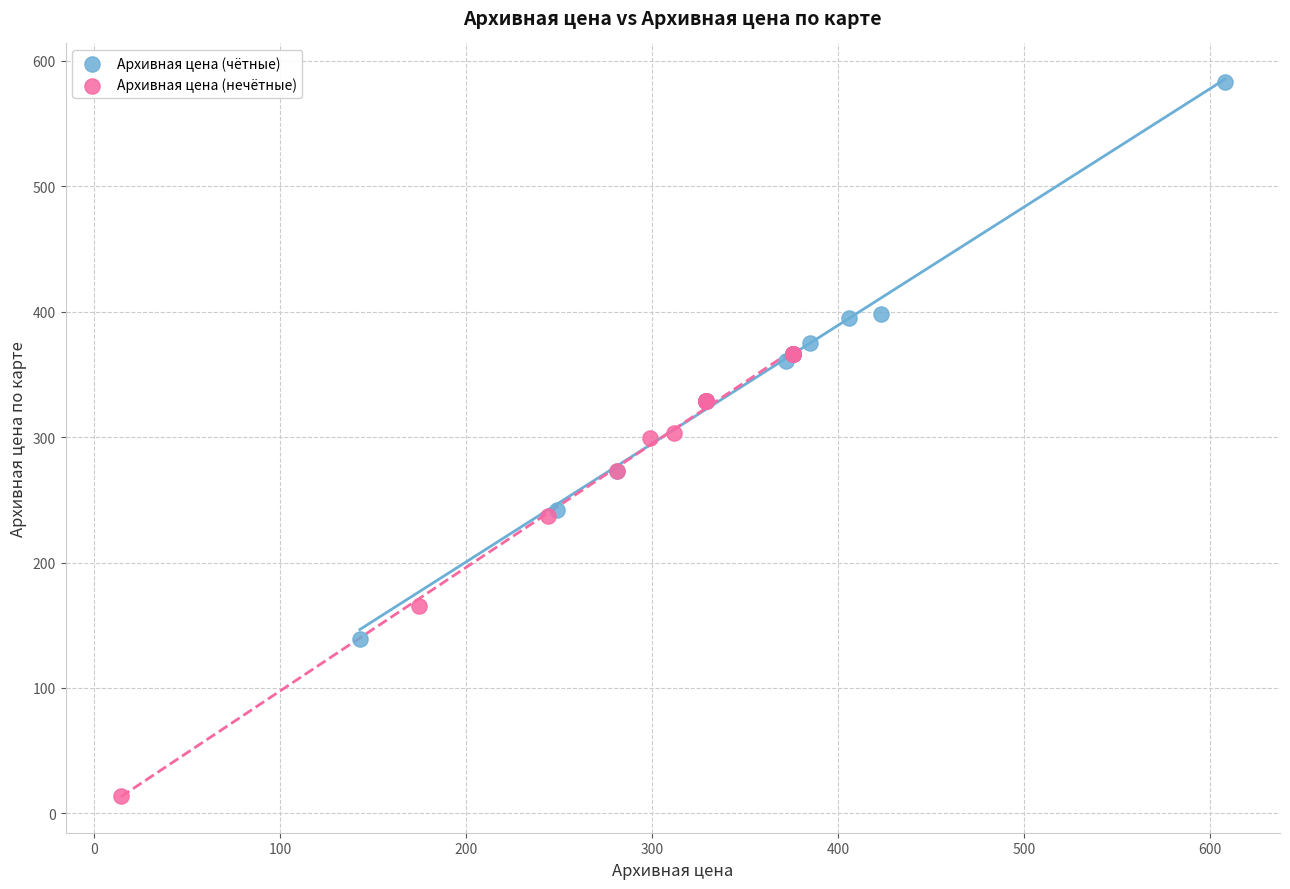

Which series has the widest spread of Y values?

Архивная цена (чётные)